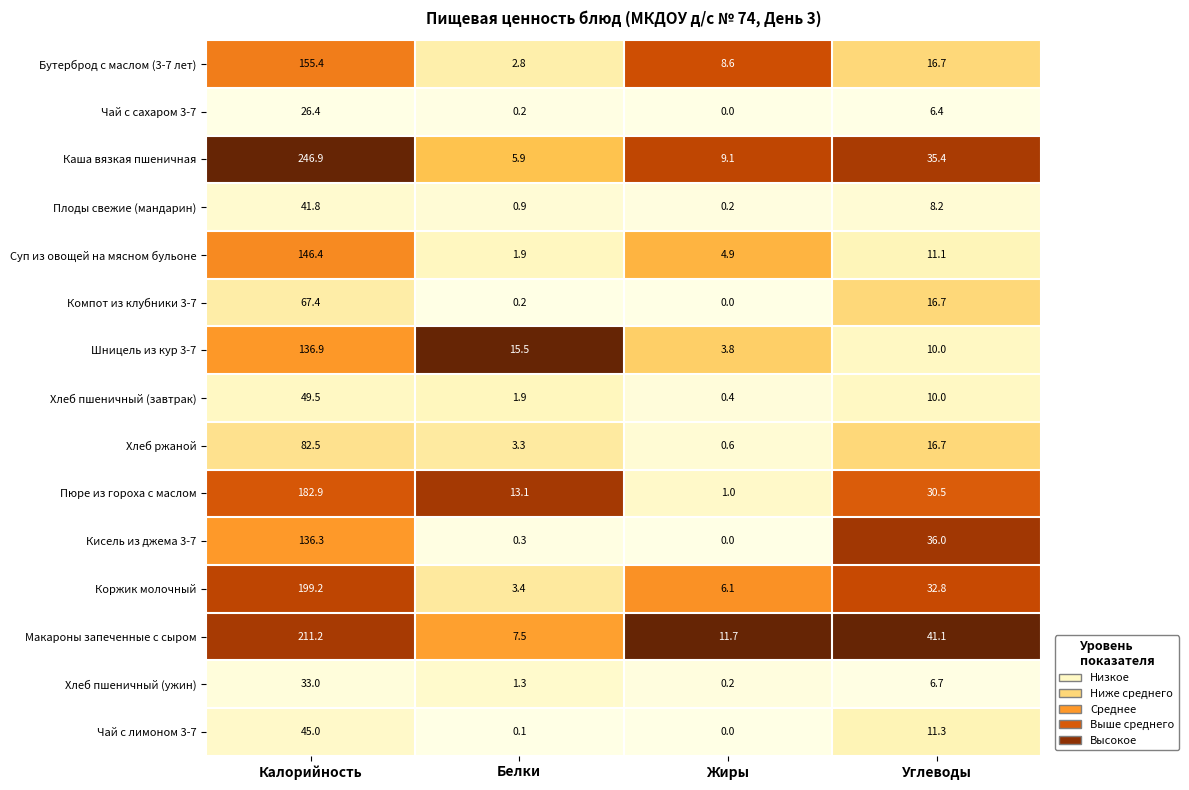

Between Калорийность and Белки, which series saw the biggest shift?

Каша вязкая пшеничная